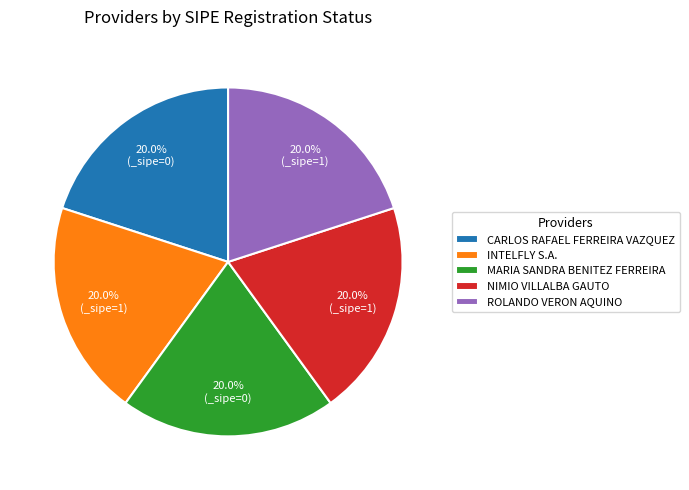

To the nearest percent, what is the combined percentage of NIMIO VILLALBA GAUTO and INTELFLY S.A.?

40%